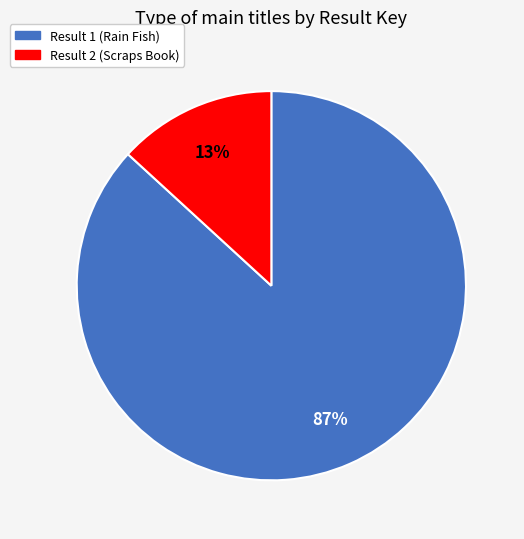

Is the sum of Result 2 (Scraps Book) and Result 1 (Rain Fish) greater than half?

Yes